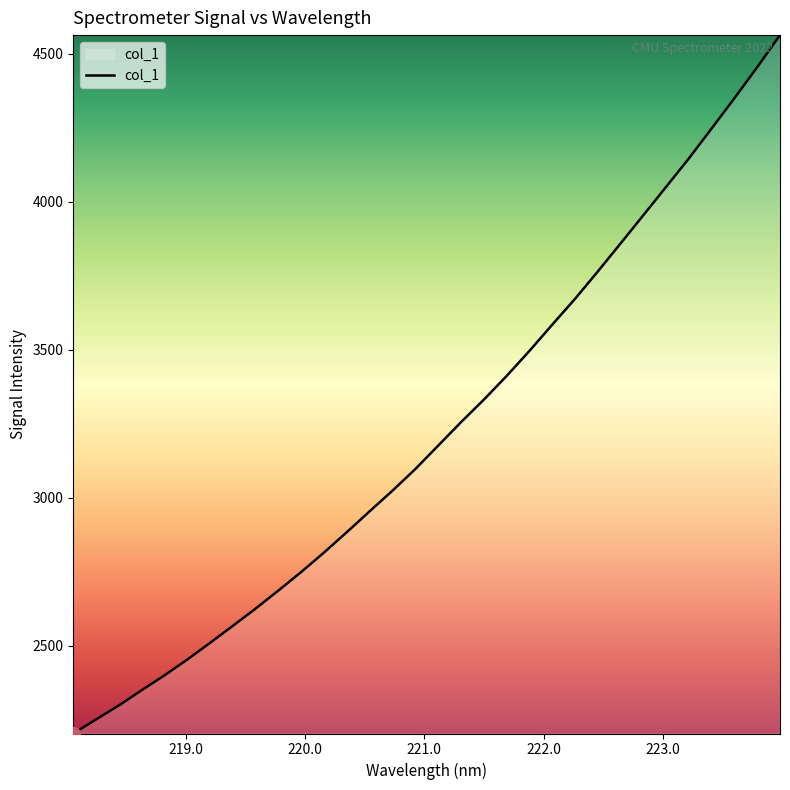

What is the greatest value displayed?

4563.6